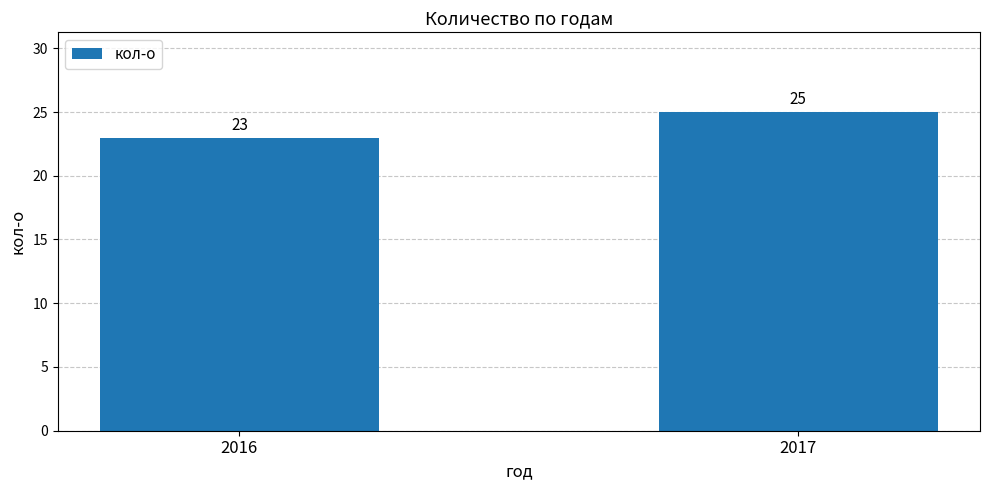

How many data points are less than 25?

1